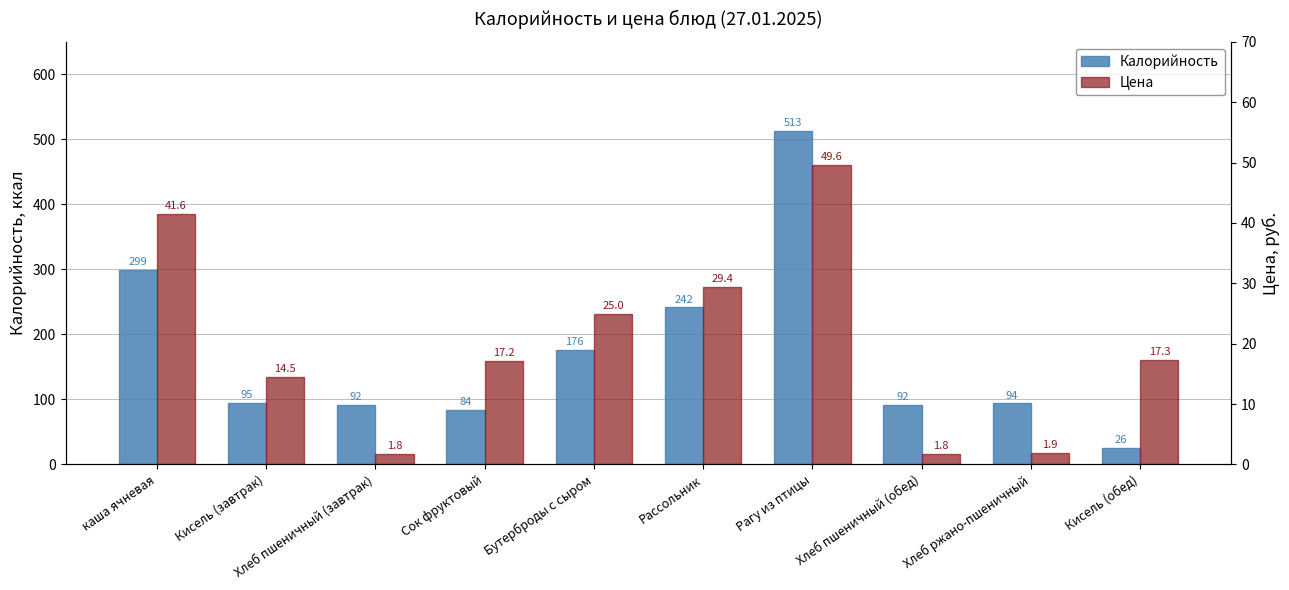

What is the spread (max minus min) of values at Кисель (завтрак)?

80.5